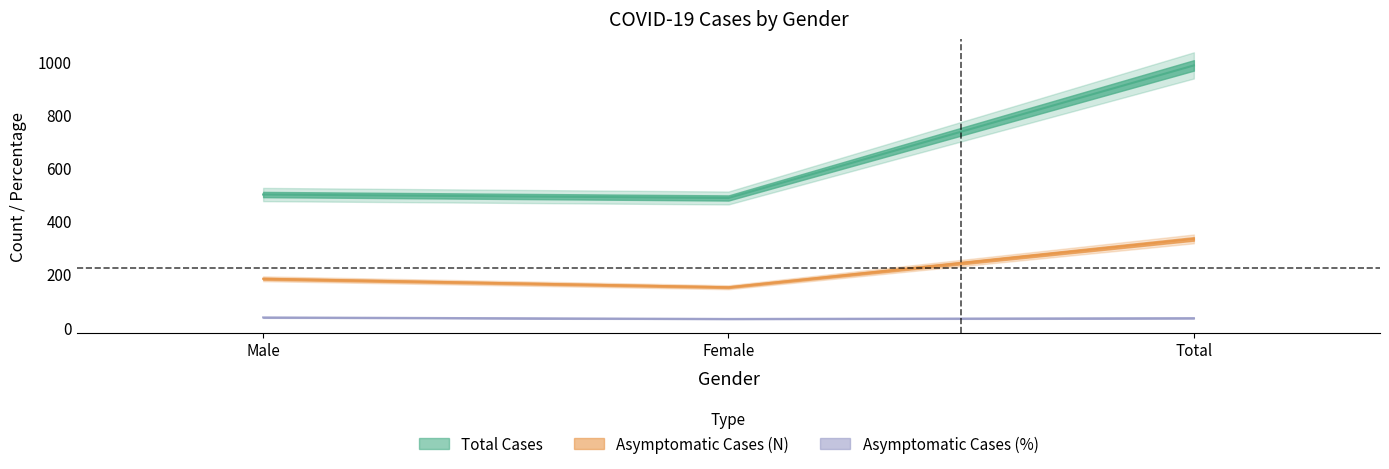

Which series changed the most between Male and Female?

Asymptomatic_Cases(N)